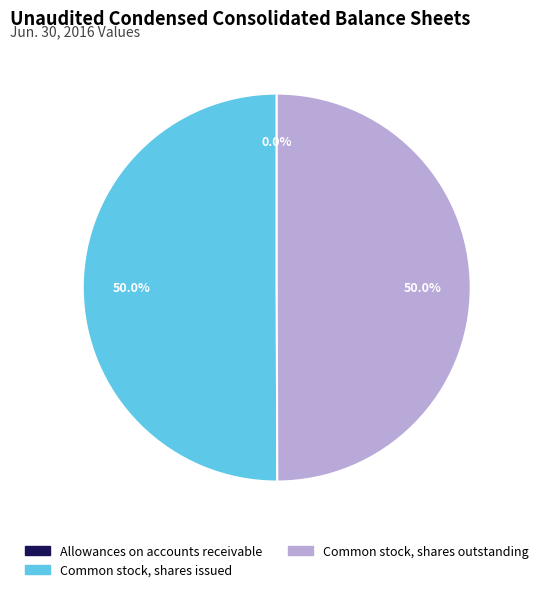

How much of the chart is everything except Common stock, shares outstanding?

50.0%